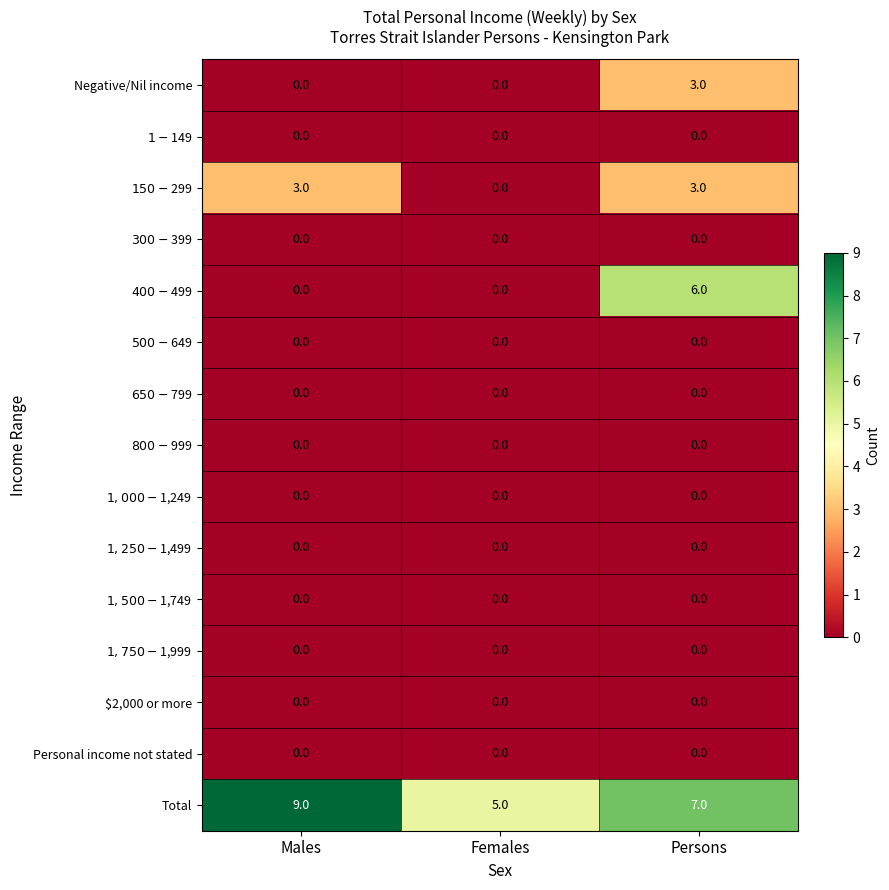

What is the total value across all series at Females?

5